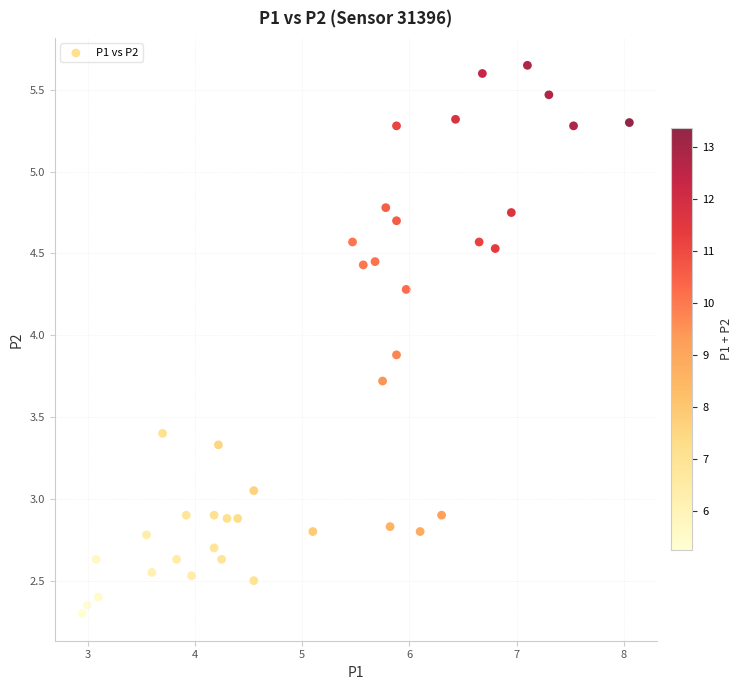

What is the range of X values (max minus min)?

5.1